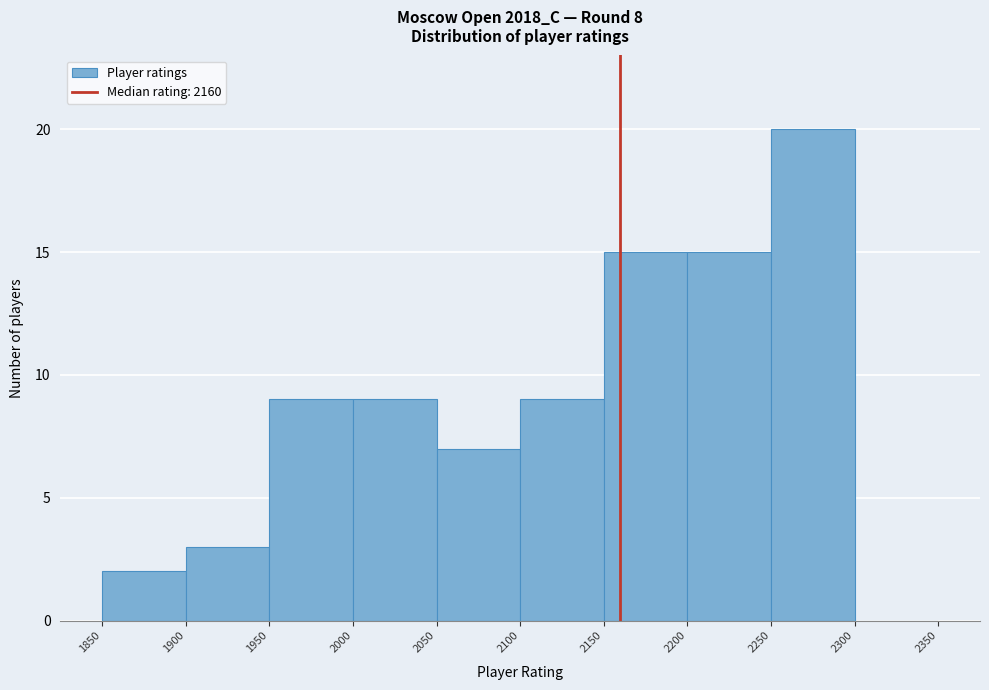

Which range on the x-axis has the tallest bar?

2250 to 2300